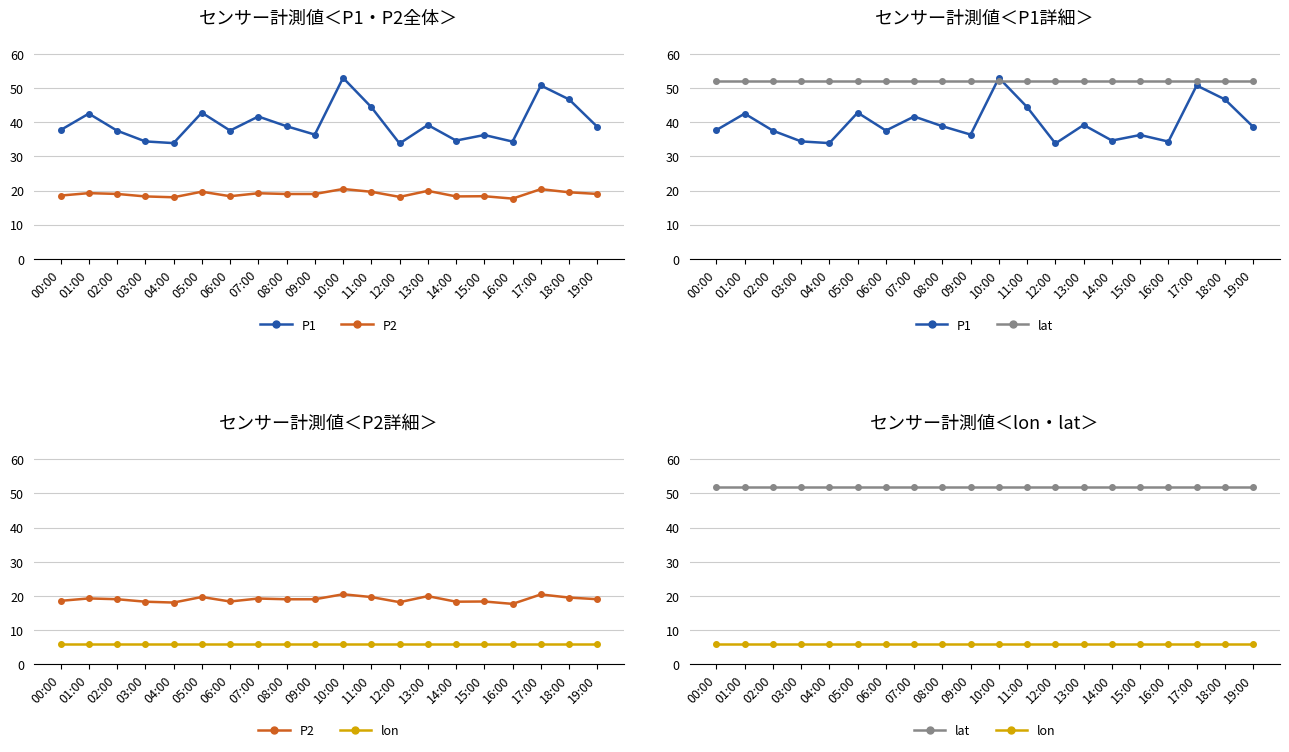

What is the difference between the maximum and minimum values in the P1 series?

19.2